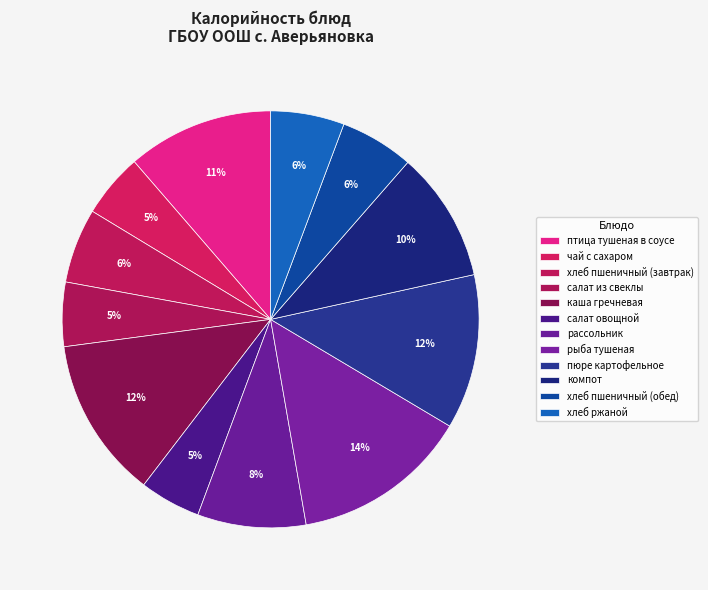

Combined, what portion of the pie is салат овощной and птица тушеная в соусе?

16.1%